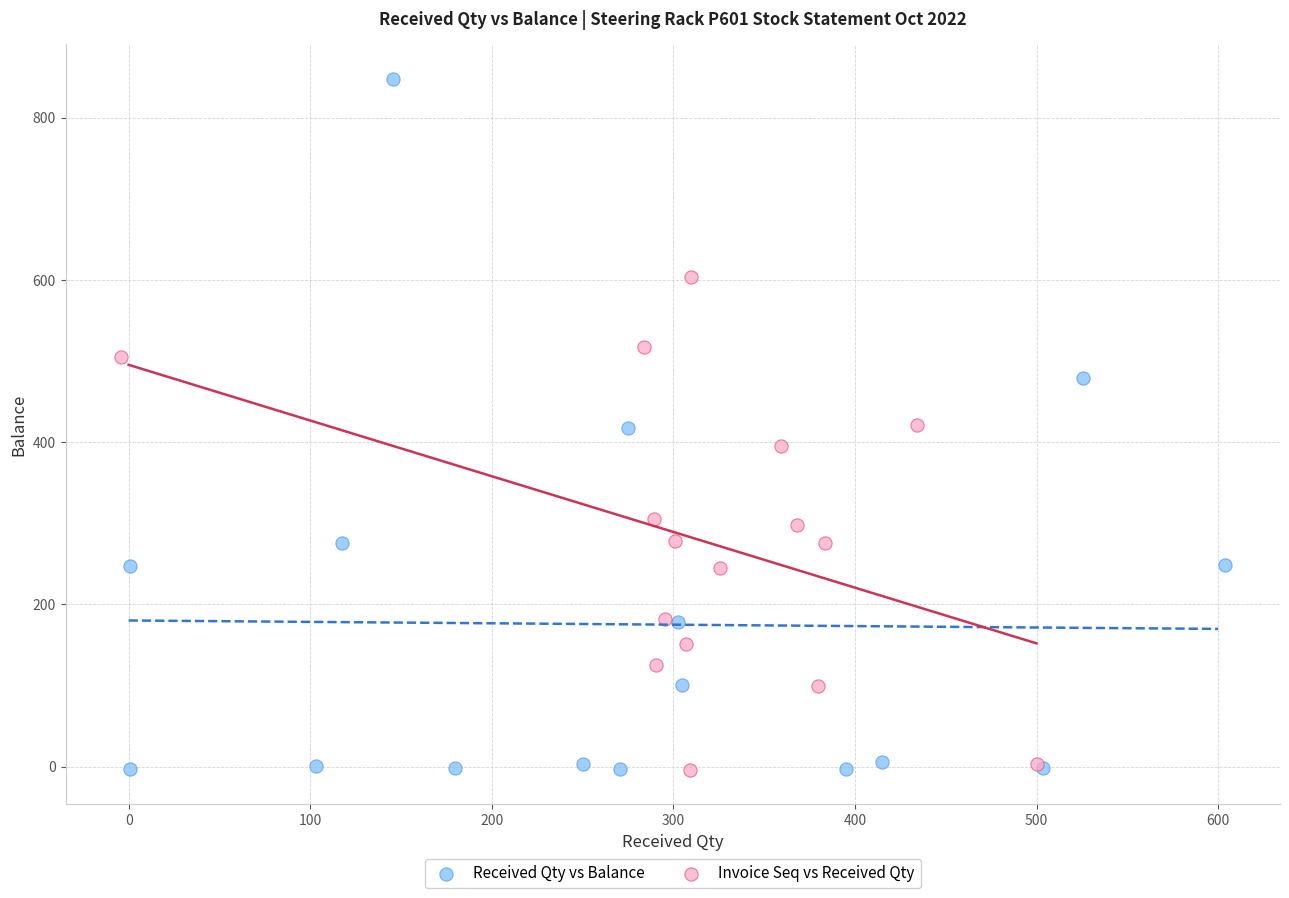

Which series reaches the maximum Y coordinate?

Received Qty vs Balance